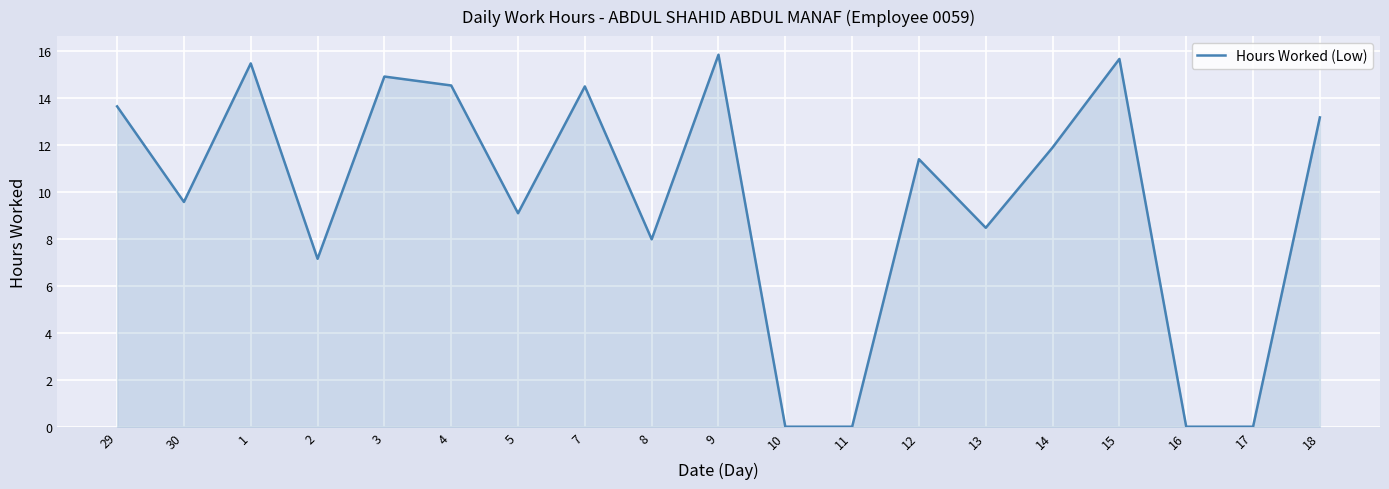

Which label corresponds to the largest value in the chart?

9